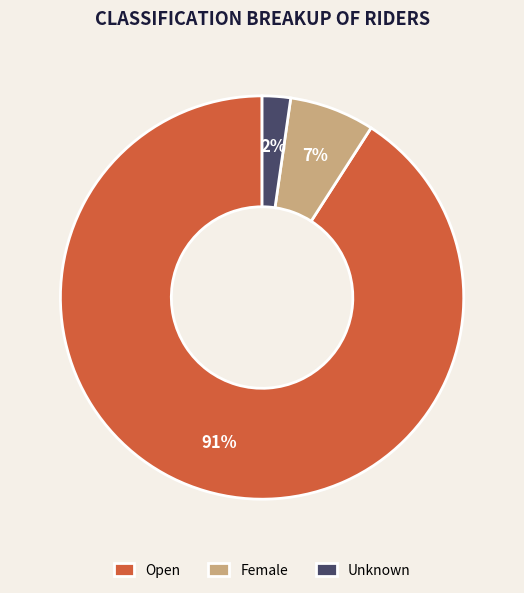

Approximately how many times larger is the value at Unknown compared to Female?

0.3